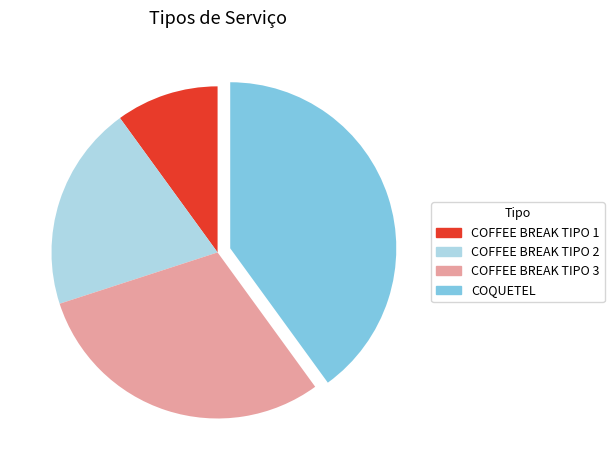

Do COFFEE BREAK TIPO 1 and COFFEE BREAK TIPO 2 together represent more than half of the pie?

No